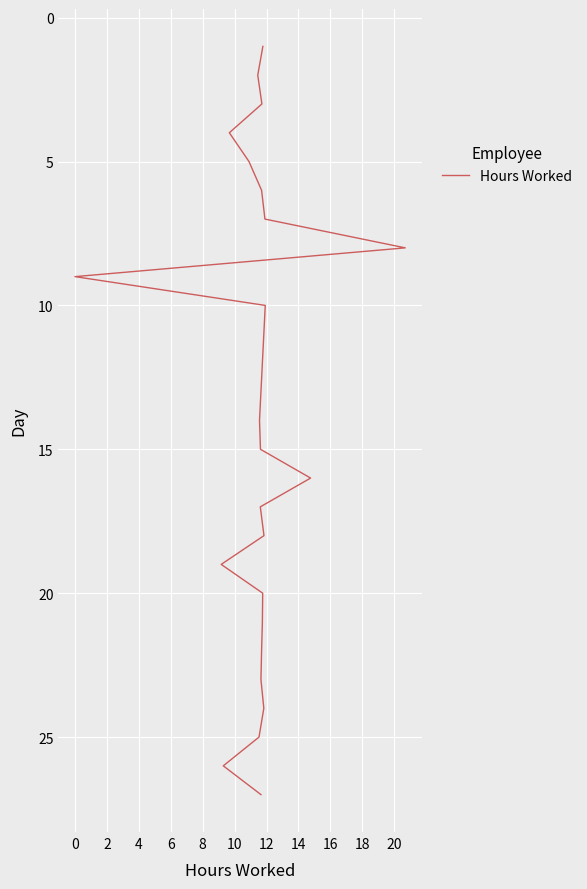

Approximately how many times larger is the value at 0 compared to 20?

0.1